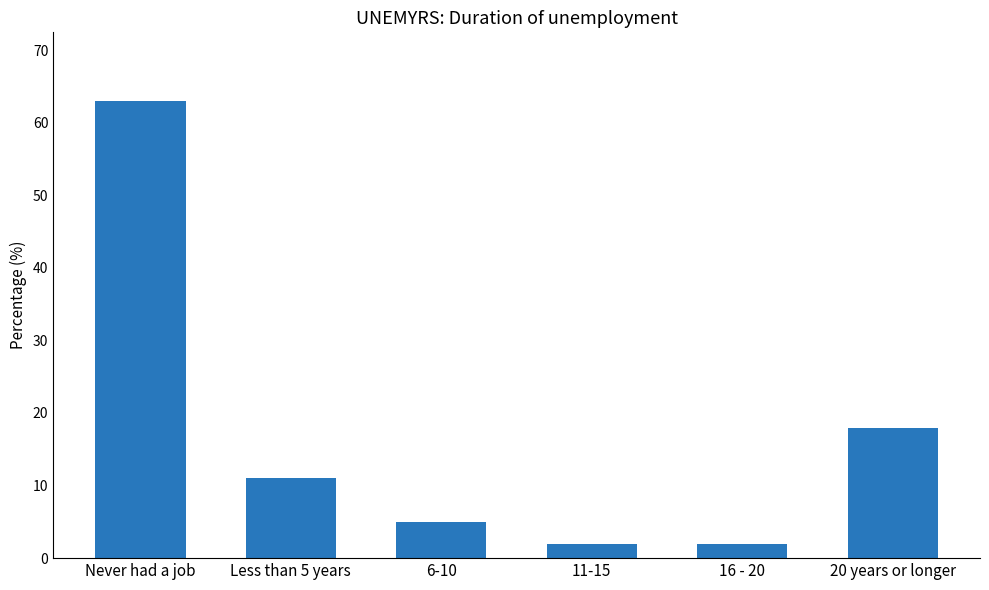

What is the maximum value shown in the chart?

63